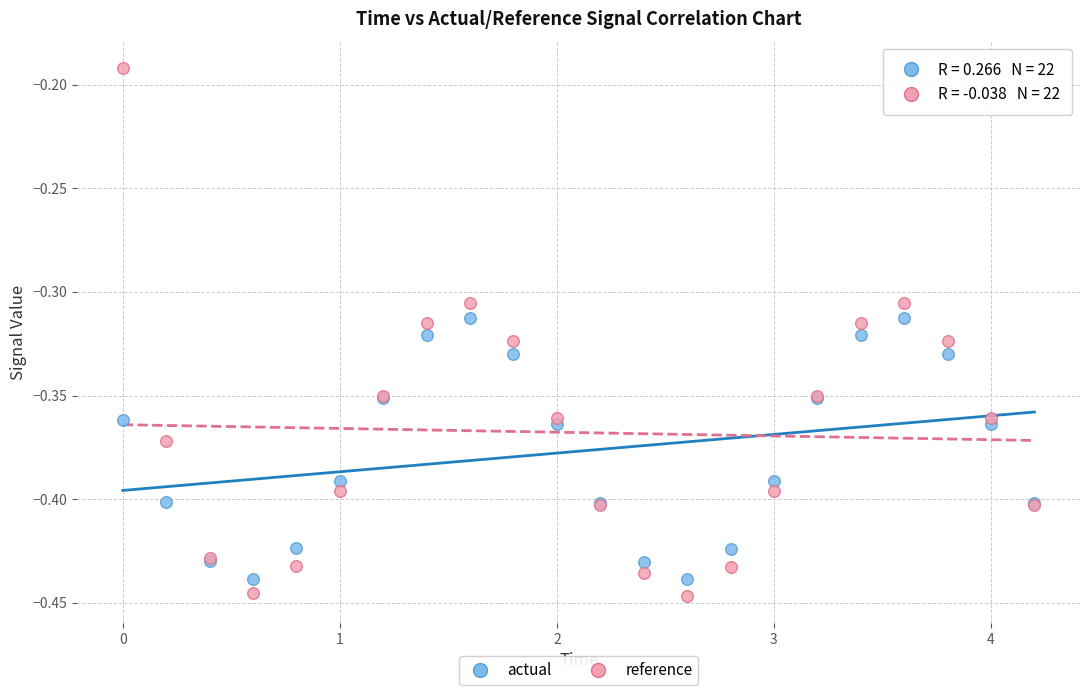

Which series has the widest spread of Y values?

reference